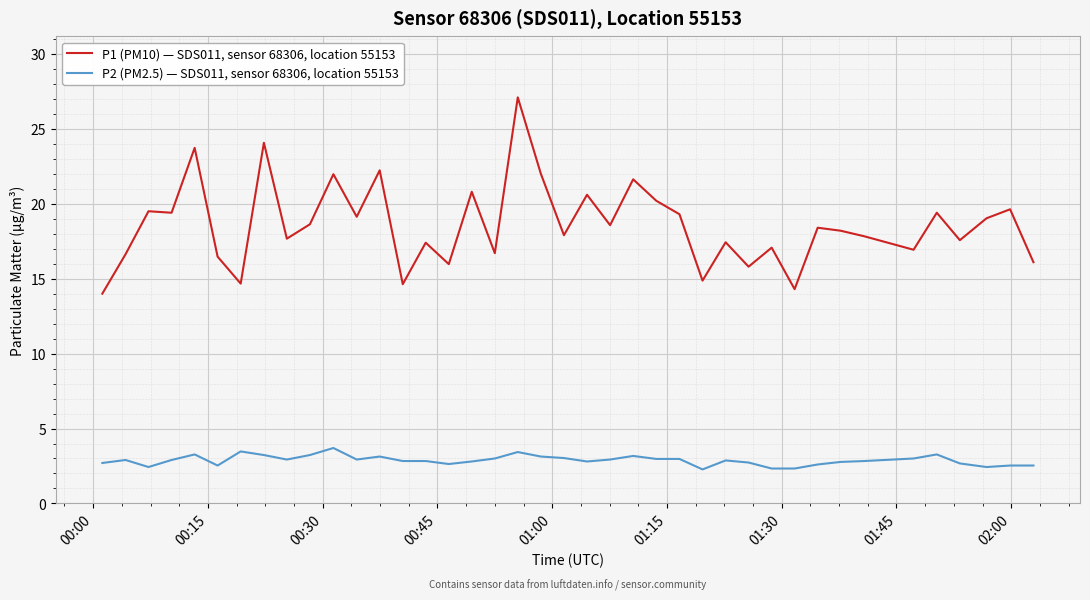

True or false: P1 (PM10) — SDS011, sensor 68306, location 55153 has more than 1 interior local peaks.

True